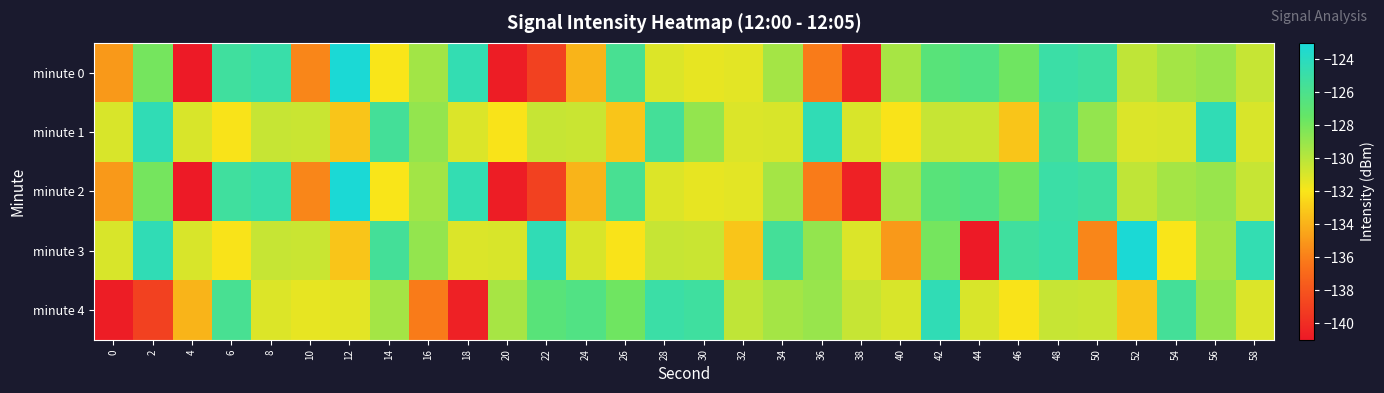

What is the maximum value shown in the chart?

-123.2